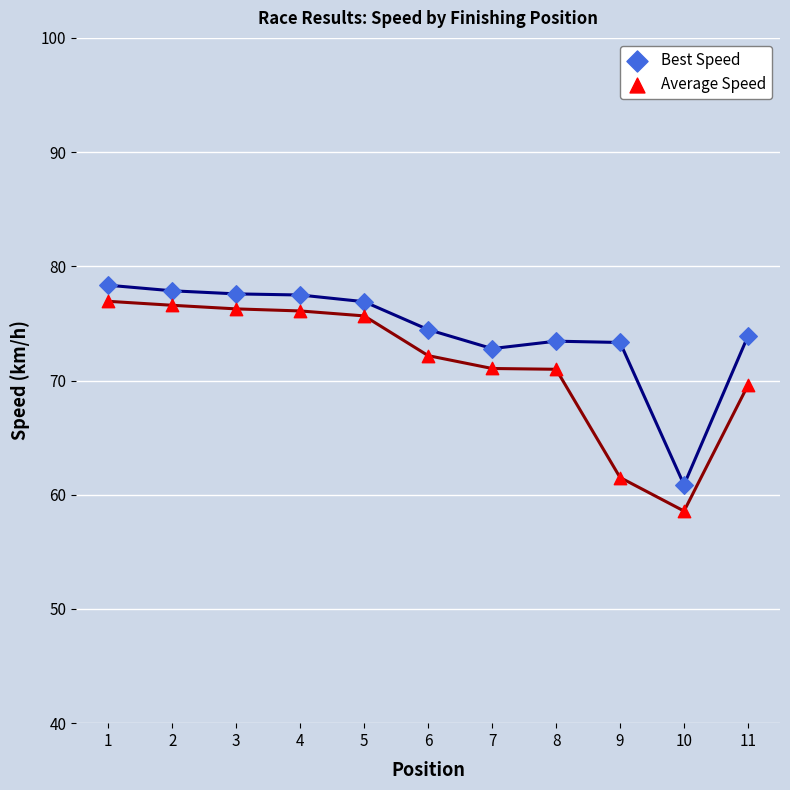

Which series reaches the minimum Y coordinate?

Average Speed